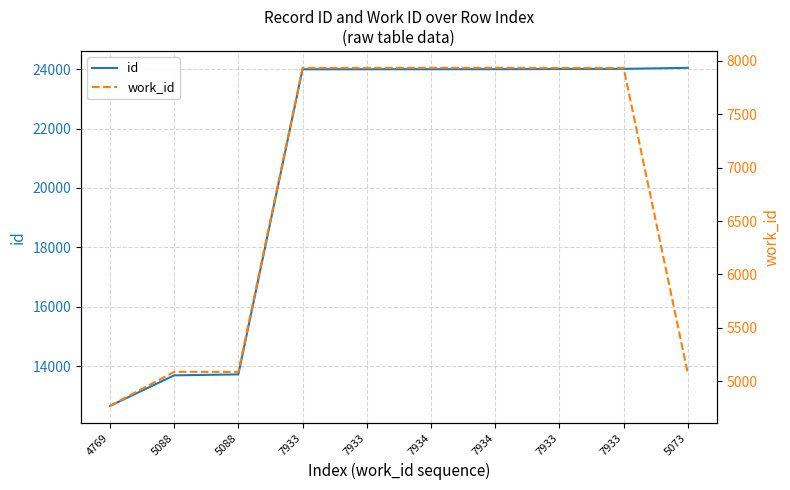

What is the average value of the work_id series?

6762